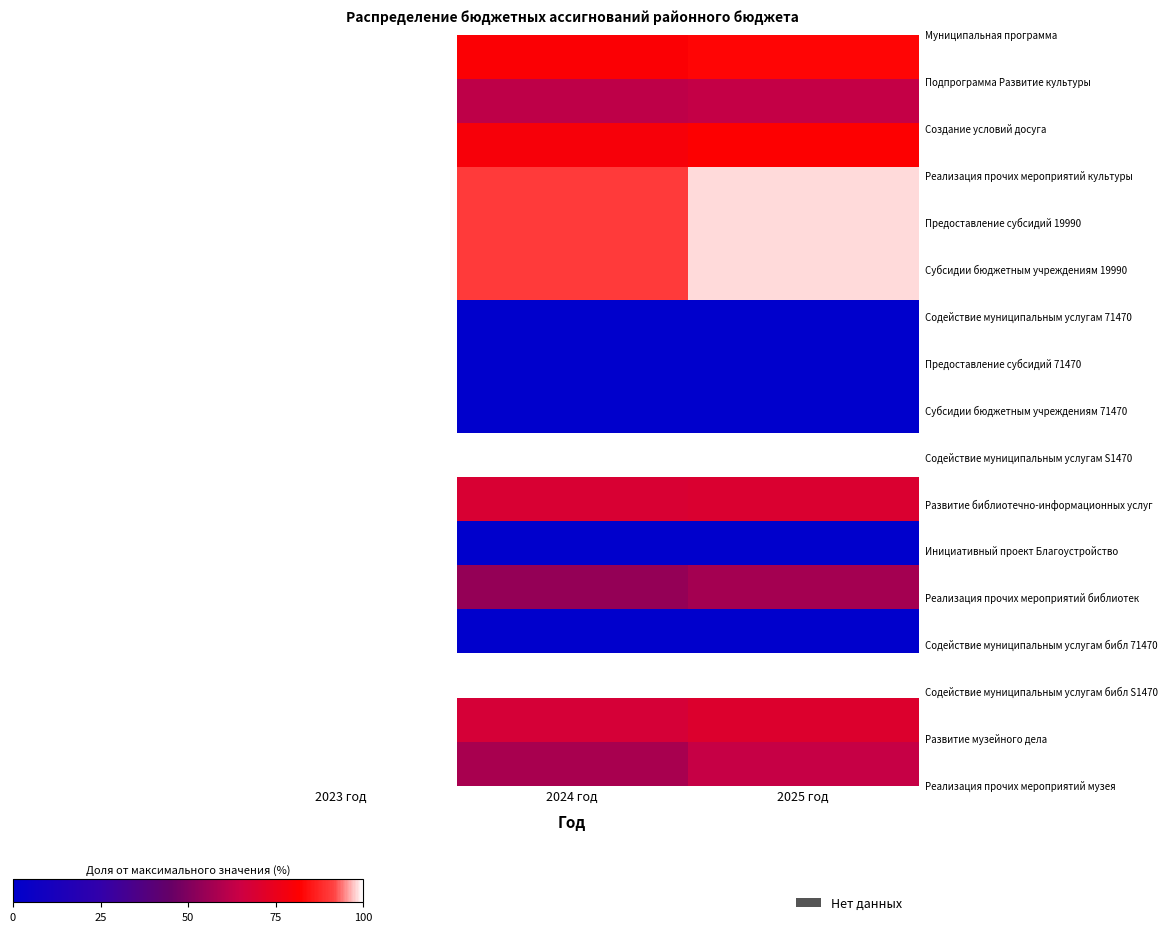

Between 2023 год and 2024 год, which is larger?

2023 год